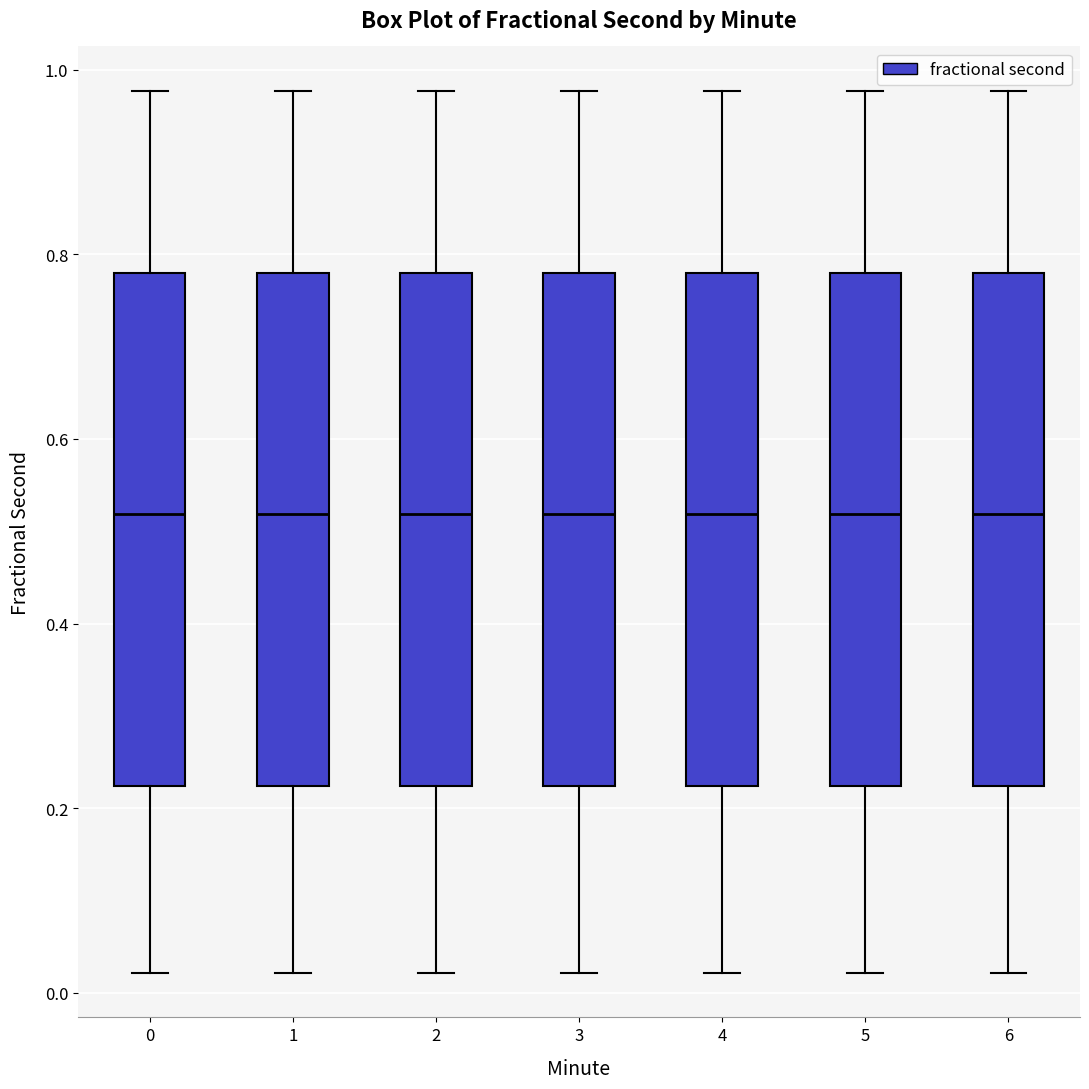

Reading left to right, read every box against the y-axis: the position of its median line, the range the box covers, and the ends of its whiskers. The values are not printed on the chart, so give them approximately, as read against the axis.

0: median 0.52, box 0.22 to 0.78, whiskers 0.02 to 0.98
1: median 0.52, box 0.22 to 0.78, whiskers 0.02 to 0.98
2: median 0.52, box 0.22 to 0.78, whiskers 0.02 to 0.98
3: median 0.52, box 0.22 to 0.78, whiskers 0.02 to 0.98
4: median 0.52, box 0.22 to 0.78, whiskers 0.02 to 0.98
5: median 0.52, box 0.22 to 0.78, whiskers 0.02 to 0.98
6: median 0.52, box 0.22 to 0.78, whiskers 0.02 to 0.98